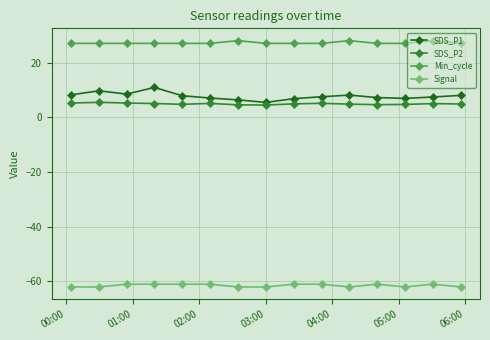

True or false: Signal and Min_cycle cross at least once.

False